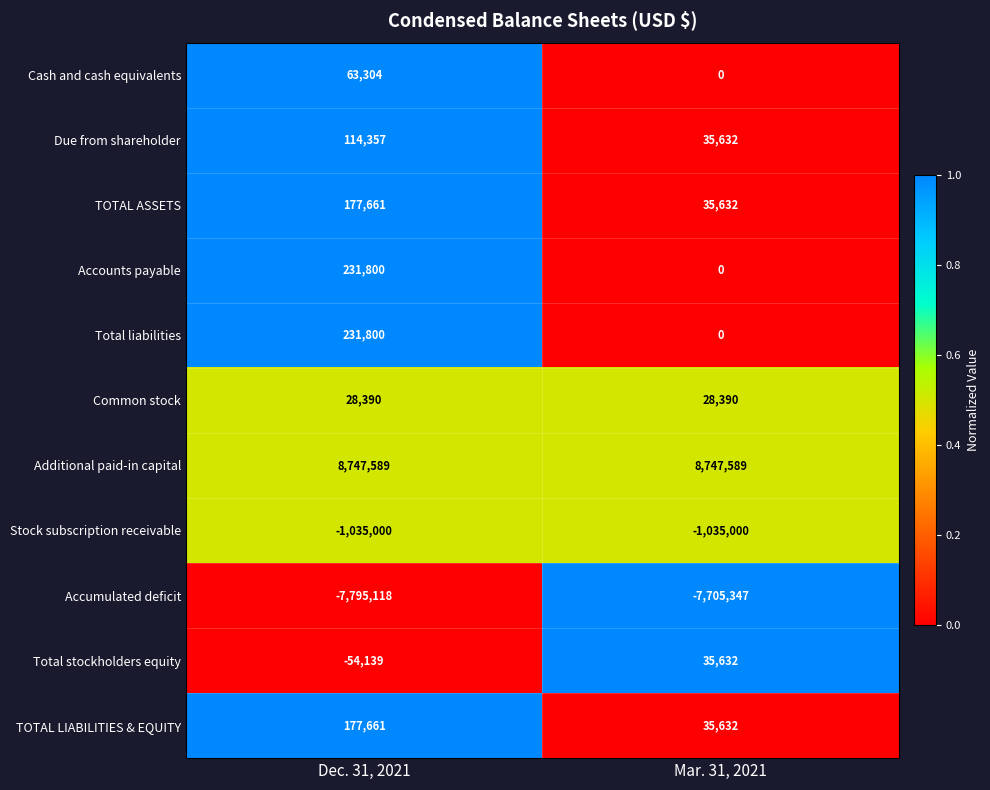

What is the maximum value shown in the chart?

8747589